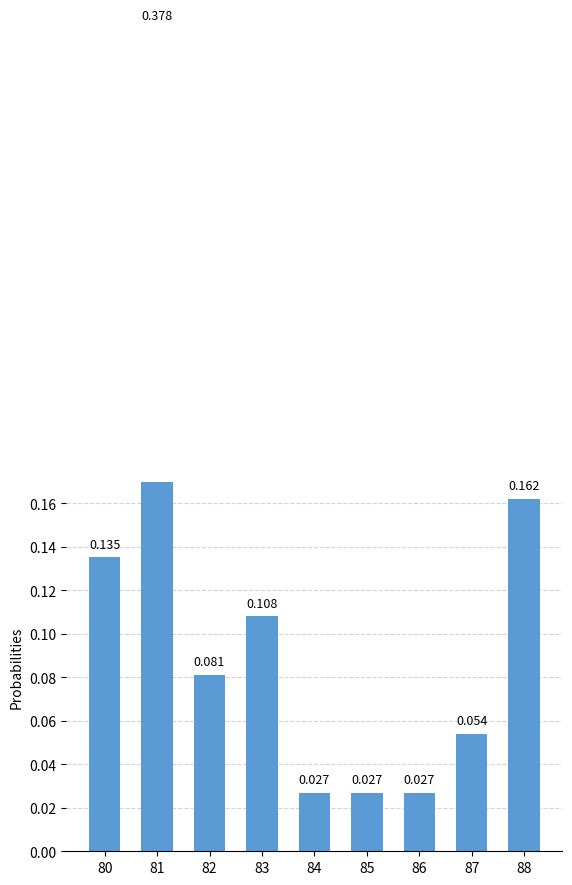

Rank the categories by value from lowest to highest.

84, 85, 86, 87, 82, 83, 80, 88, 81